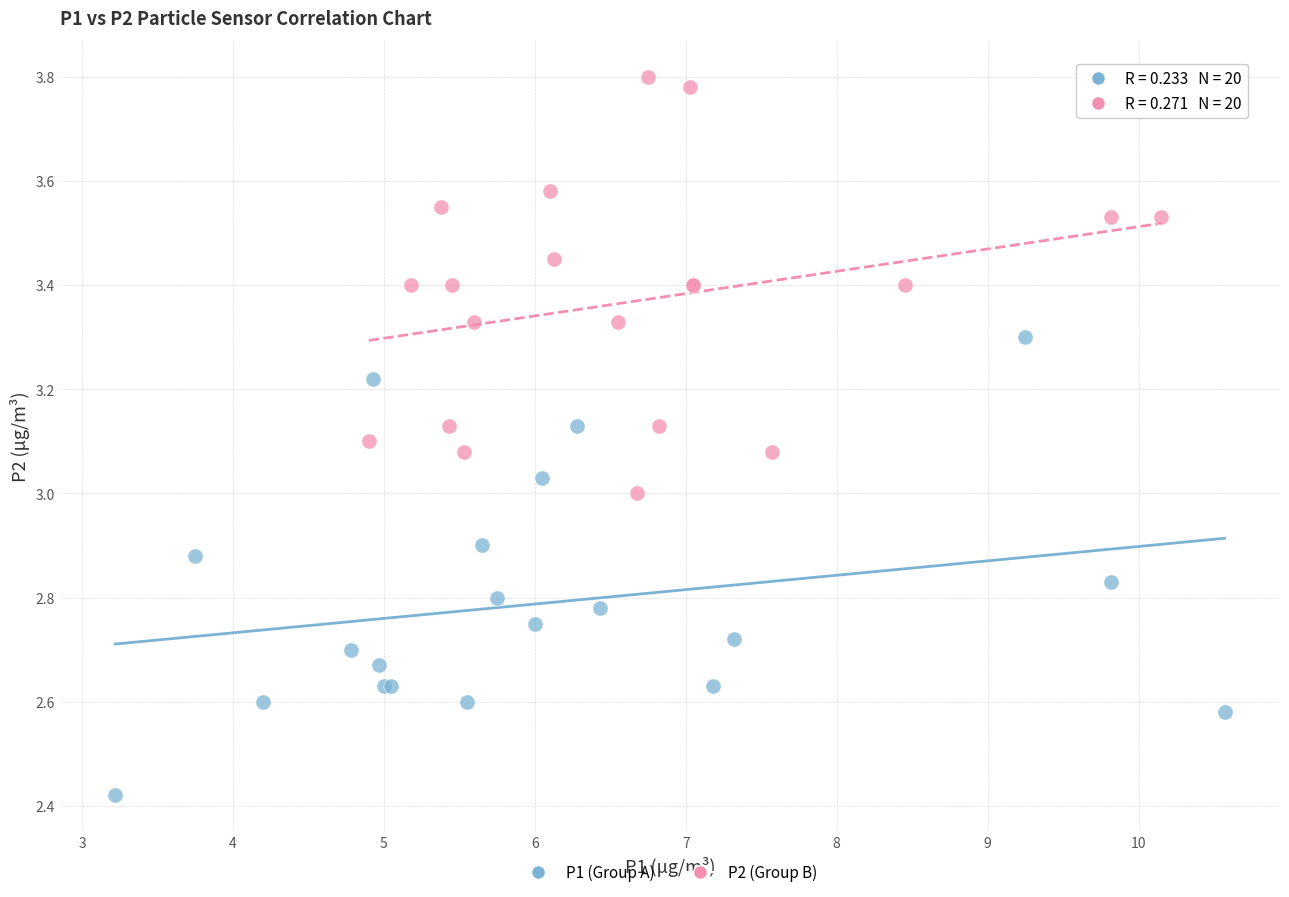

Which series has the largest Y range (max minus min)?

P1 (Group A)